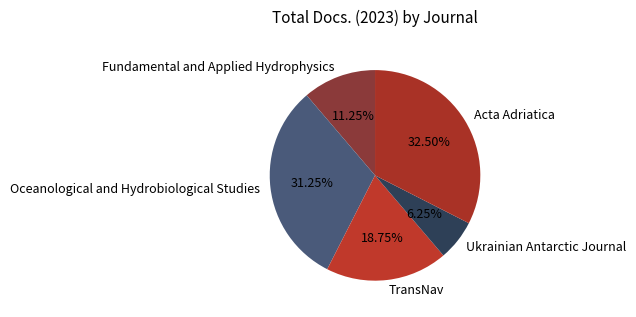

Rank the categories by value from highest to lowest.

Acta Adriatica, Oceanological and Hydrobiological Studies, TransNav, Fundamental and Applied Hydrophysics, Ukrainian Antarctic Journal